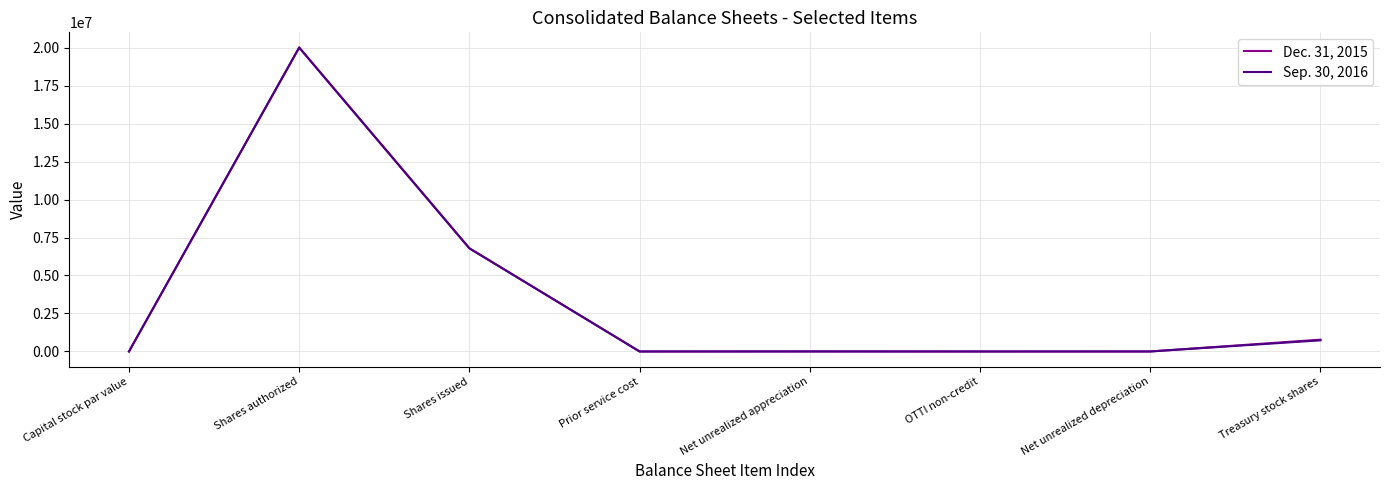

What is the difference between the highest and lowest values at Prior service cost?

30